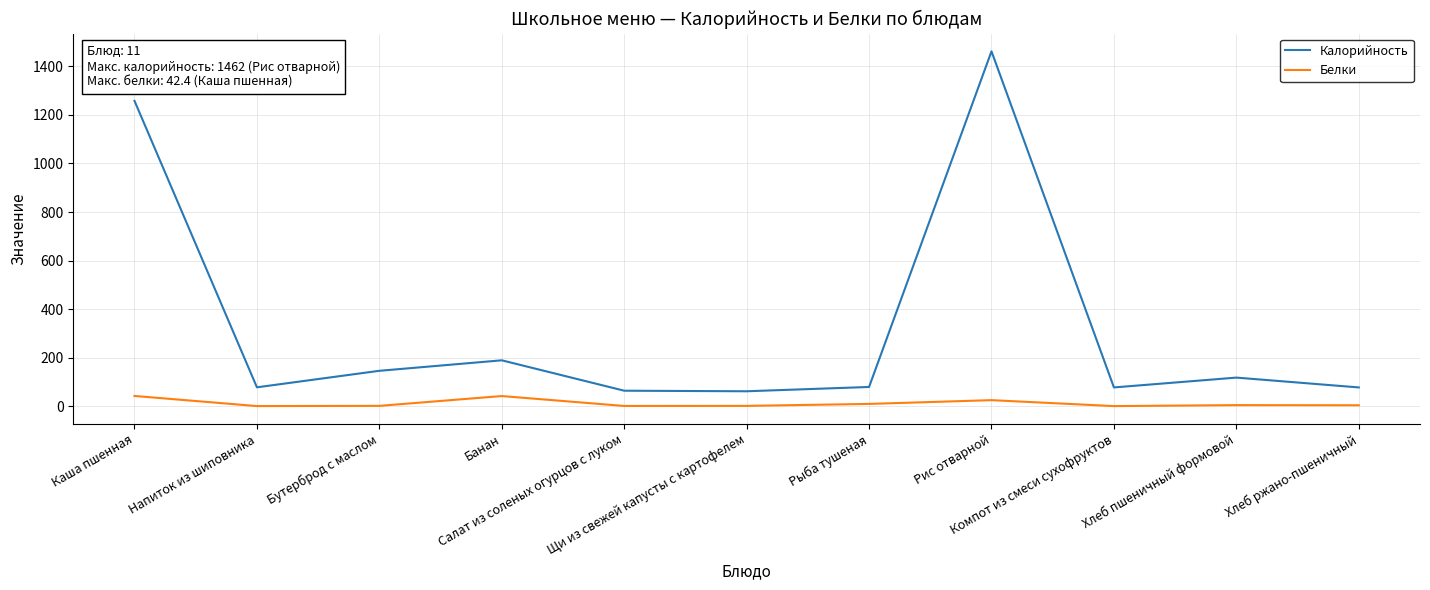

True or false: Калорийность and Белки intersect in this chart.

False